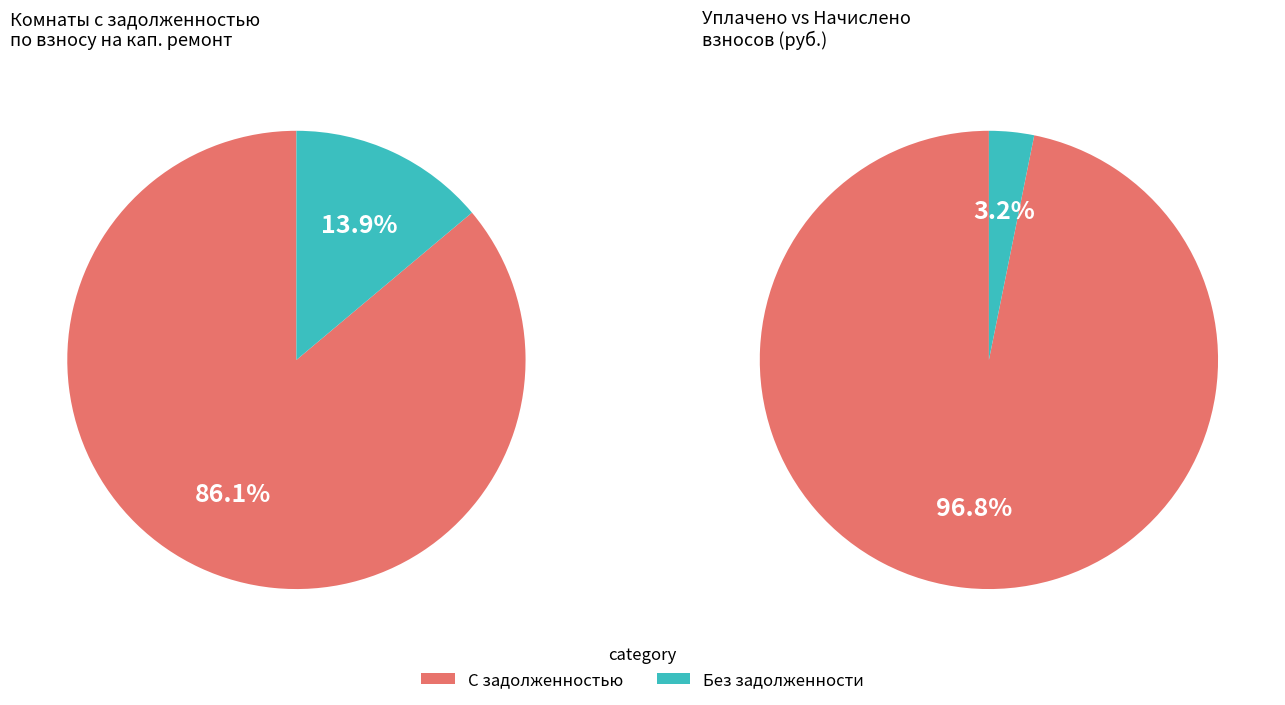

Is it true that 8 is 1% of the pie?

True